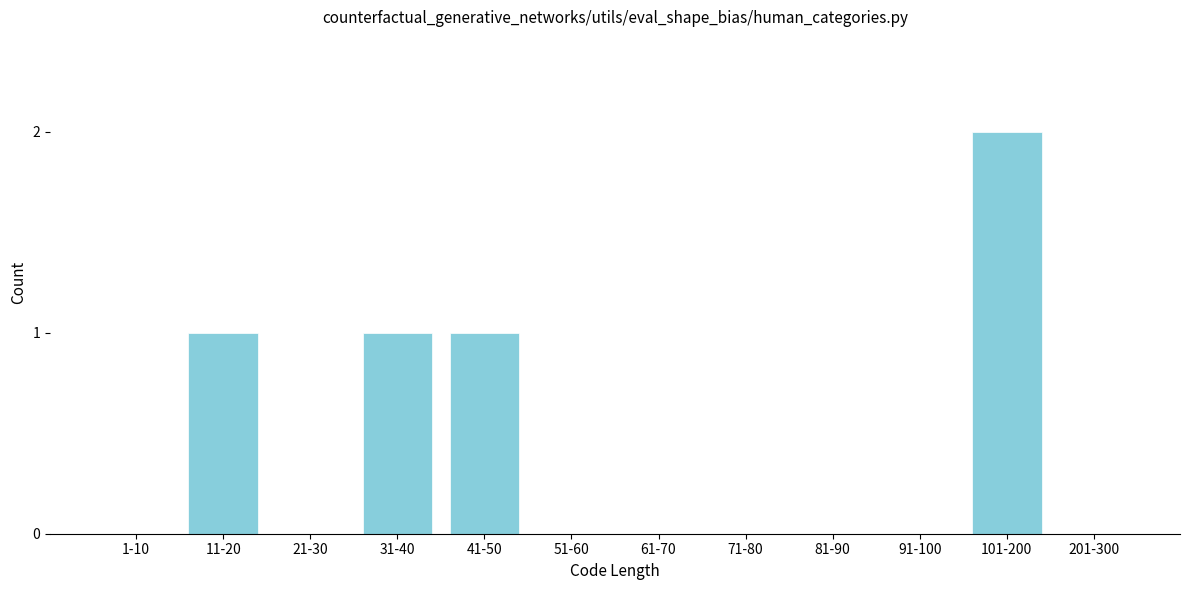

Reading left to right, extract all data points from this chart.

1-10=0	11-20=1	21-30=0	31-40=1	41-50=1	51-60=0	61-70=0	71-80=0	81-90=0	91-100=0	101-200=2	201-300=0